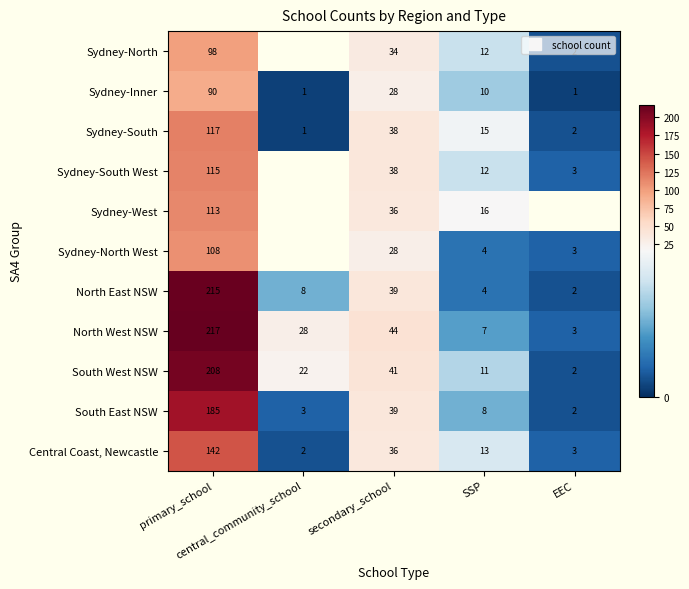

Where is Sydney-West nearest to the value 64?

secondary_school